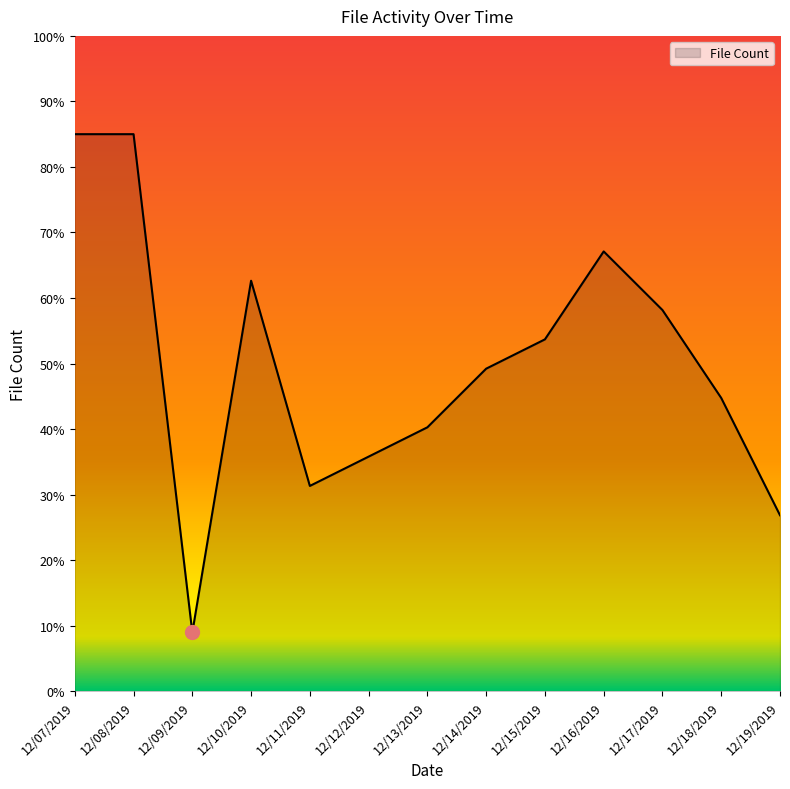

Reading left to right, extract all data points from this chart.

85.0	85.0	8.9	62.6	31.3	35.8	40.3	49.2	53.7	67.1	58.2	44.7	26.8